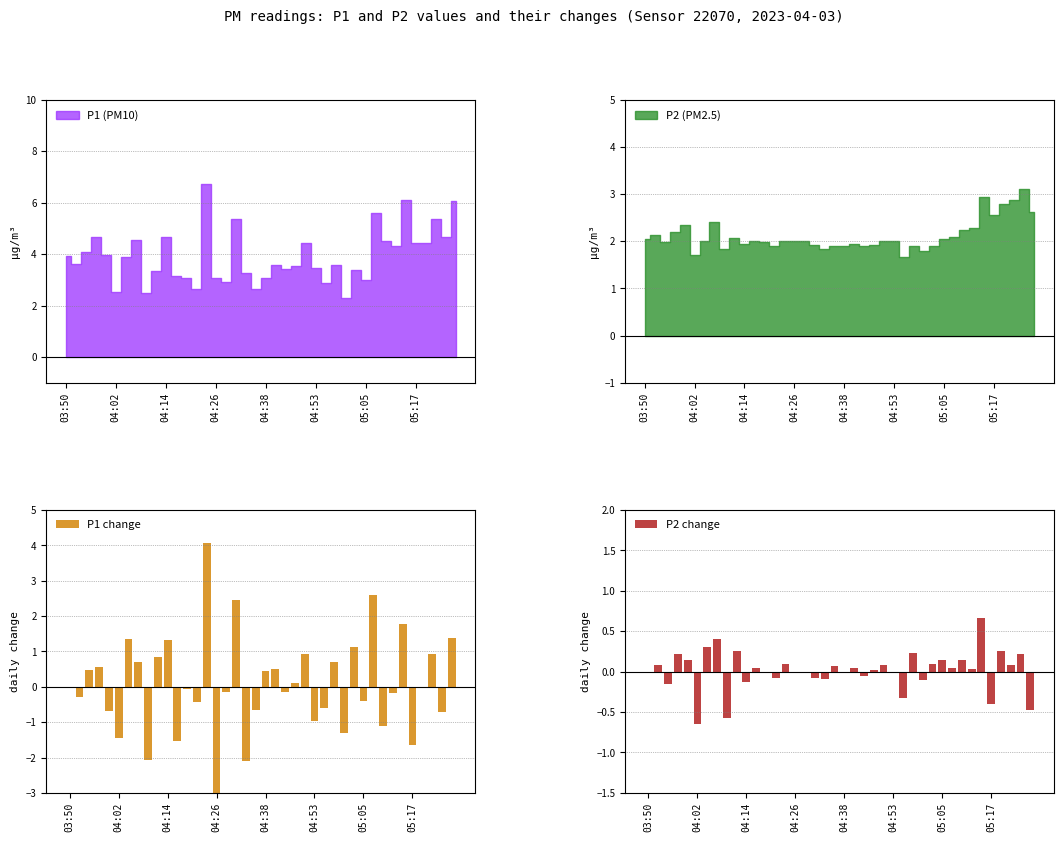

The value of P2 change at 04:14 is -0.1. True or false?

True